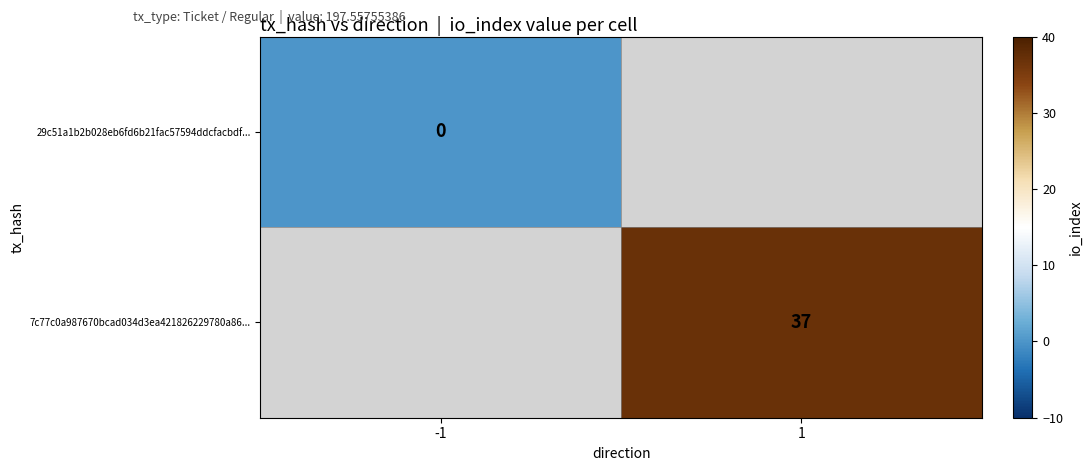

The 7c77c0a987670bcad034d3ea421826229780a86... series shows 37 at 1. True or false?

True